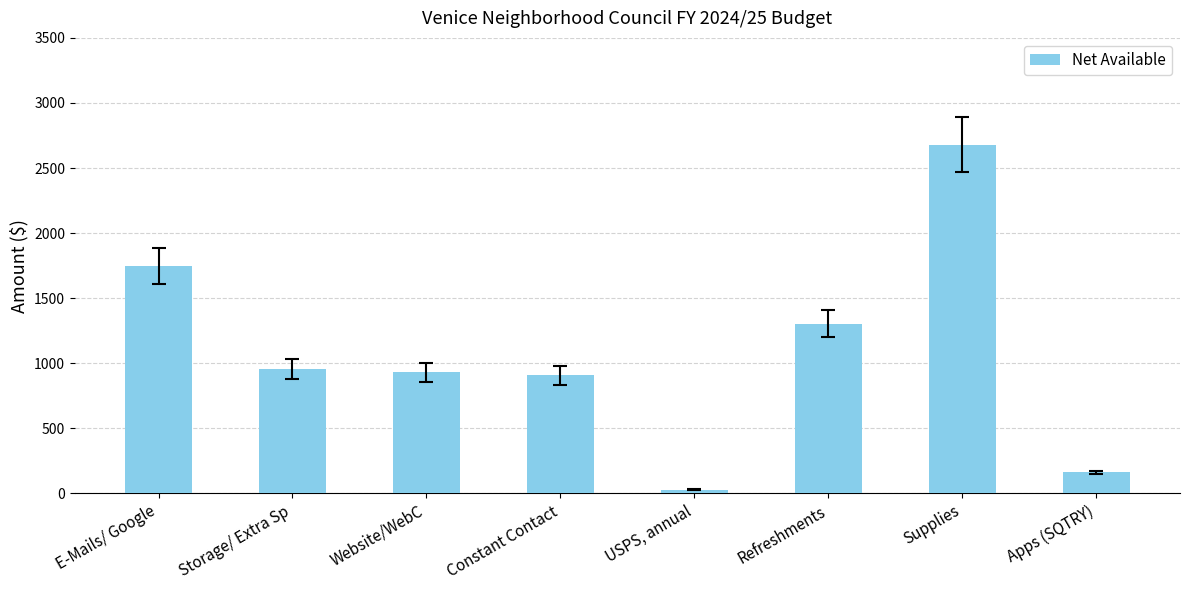

Does the chart contain any negative values?

No